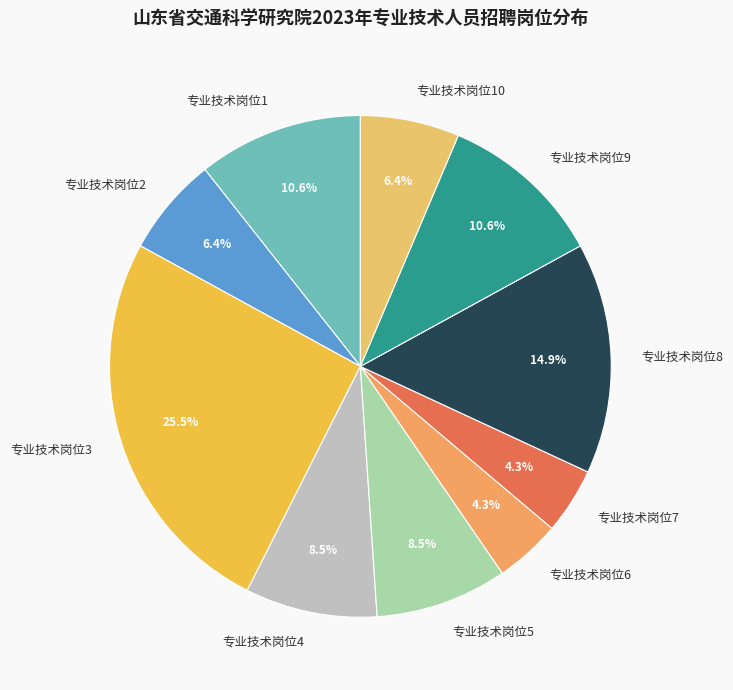

What is the ratio of the value at 专业技术岗位9 to the value at 专业技术岗位10?

1.7